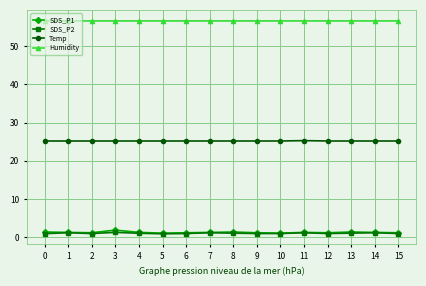

What is the value of the Humidity point at the 8th from the left?

56.6